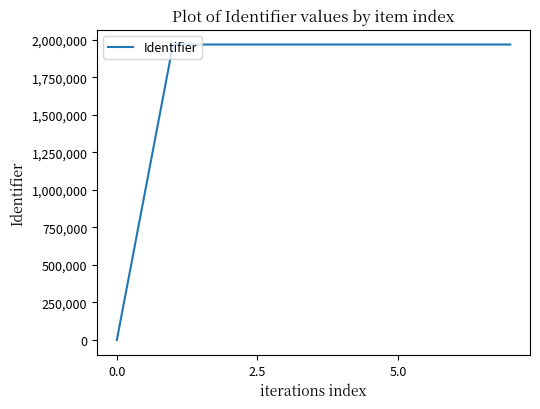

What is the difference between the maximum and minimum values?

1967222